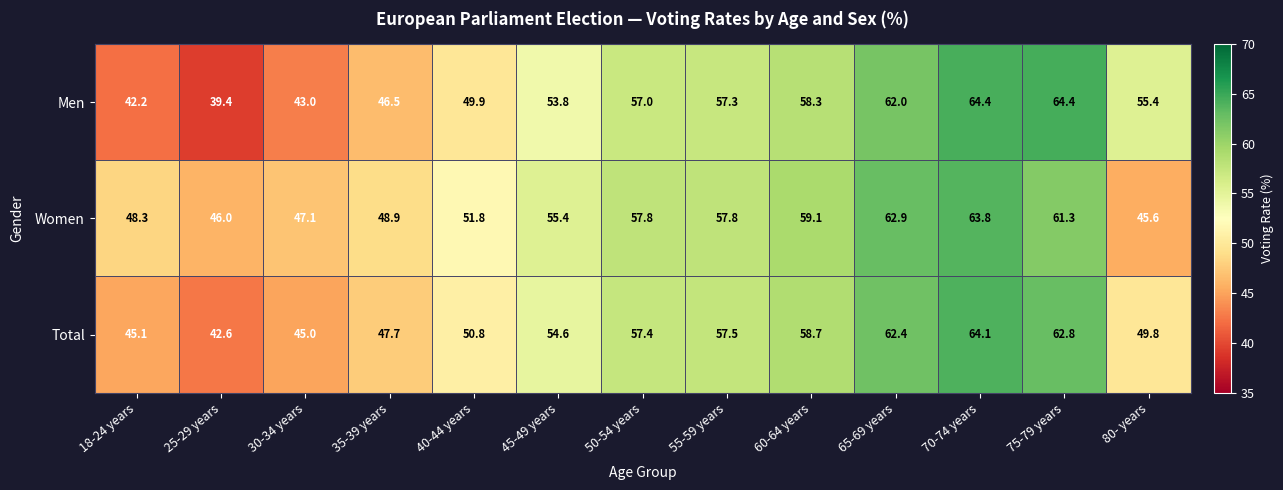

What is the approximate value of Total at 65-69 years?

62.4